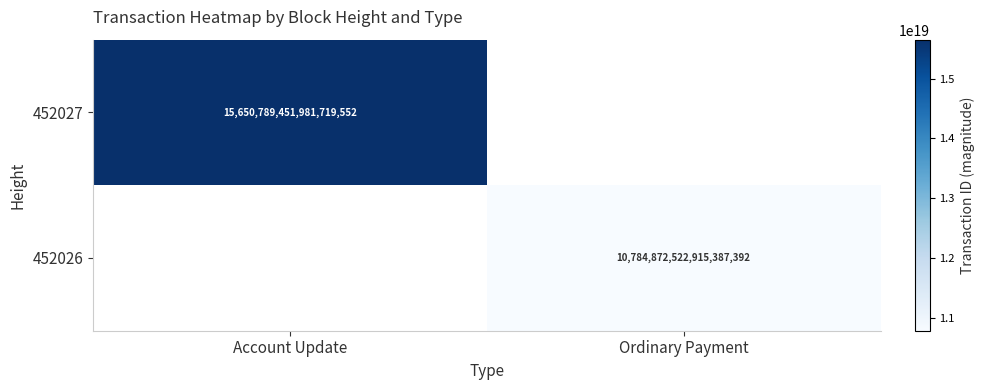

The value of 452027 at Account Update is 23390001169229443072. True or false?

False